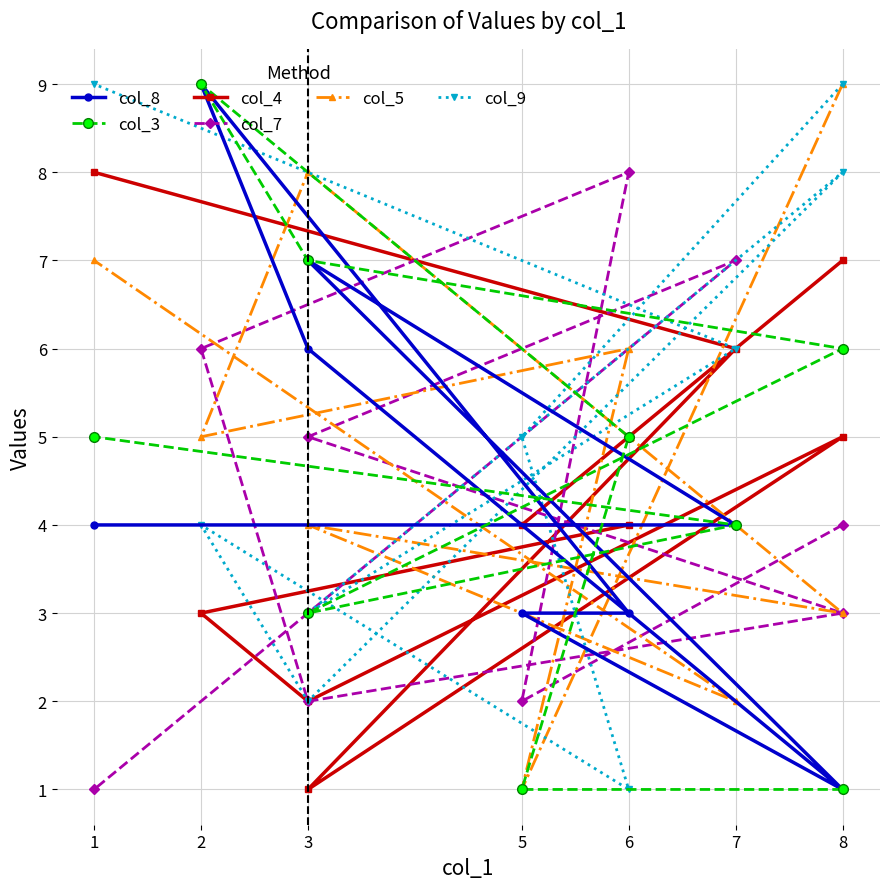

What is the difference between the col_5 values at 8 and 3?

1